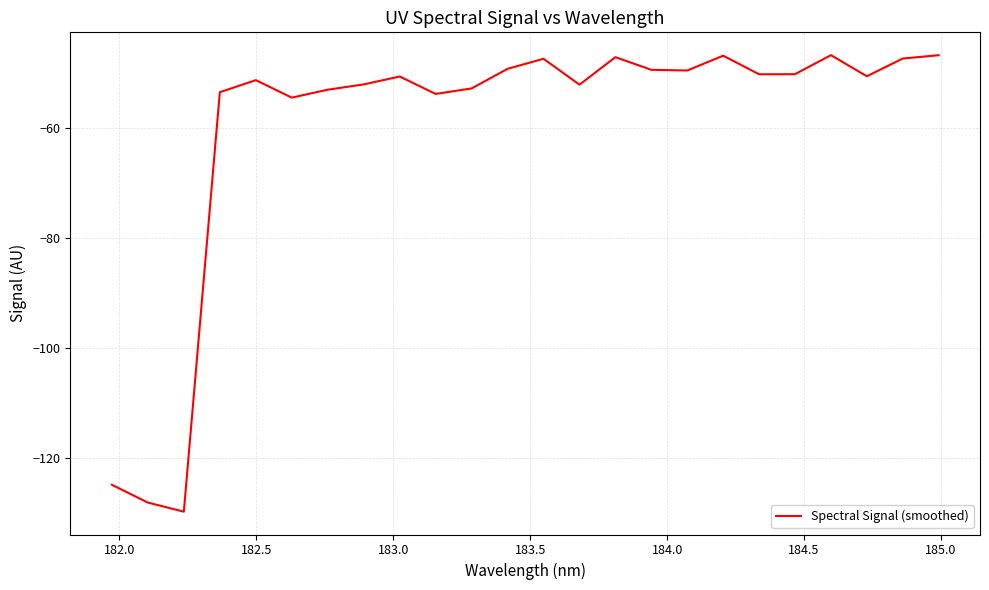

What is the difference between the maximum and minimum values?

83.0